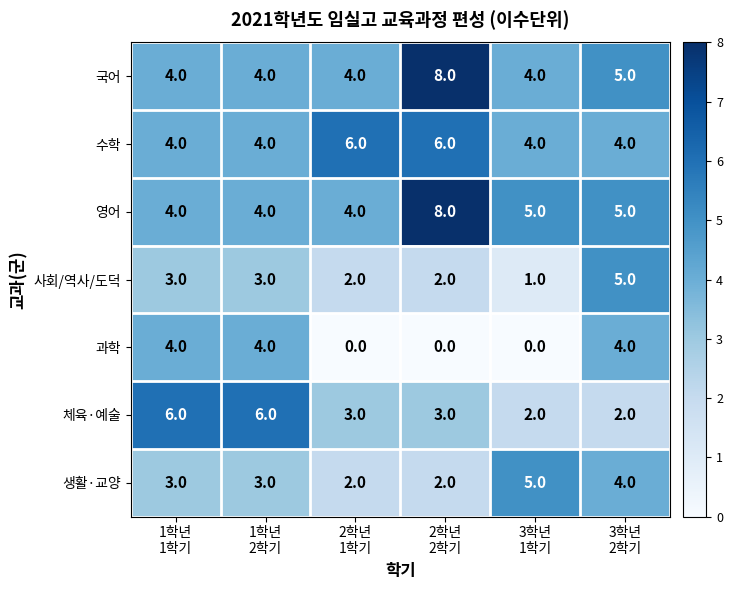

At how many categories does at least one series exceed 0?

6